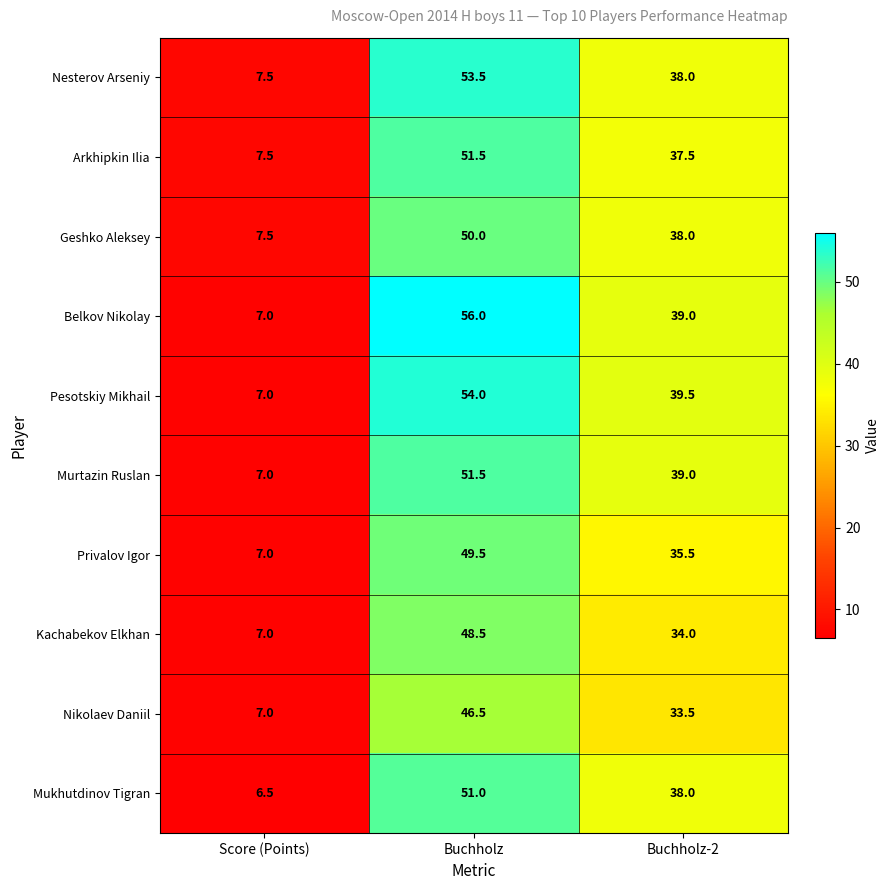

Count the number of categories in the chart.

3